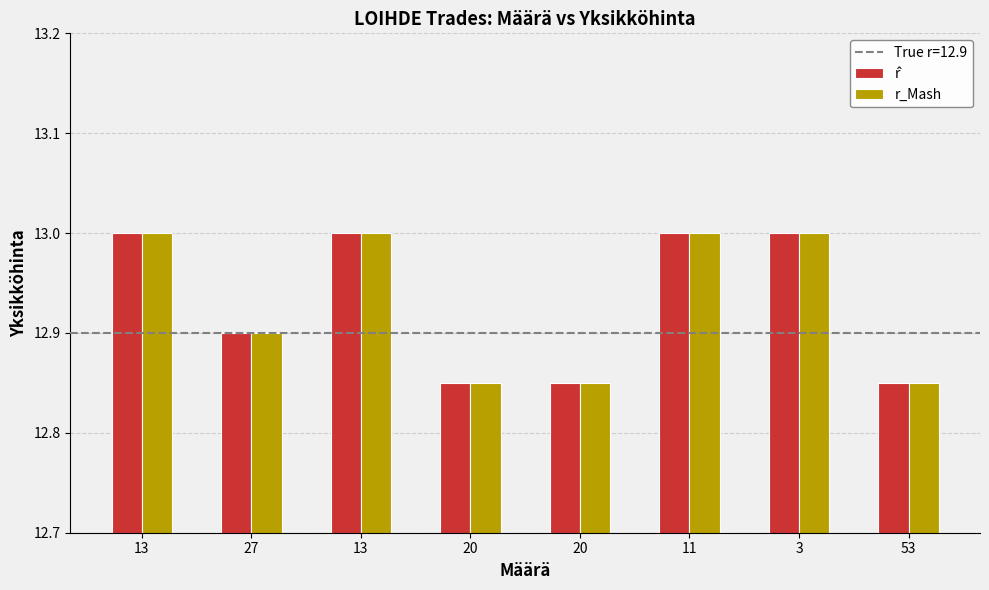

Reading left to right, what are all the values shown in this chart?

r̂: 13=13.0	27=12.9	13=13.0	20=12.8	20=12.8	11=13.0	3=13.0	53=12.8
r_Mash: 13=13.0	27=12.9	13=13.0	20=12.8	20=12.8	11=13.0	3=13.0	53=12.8